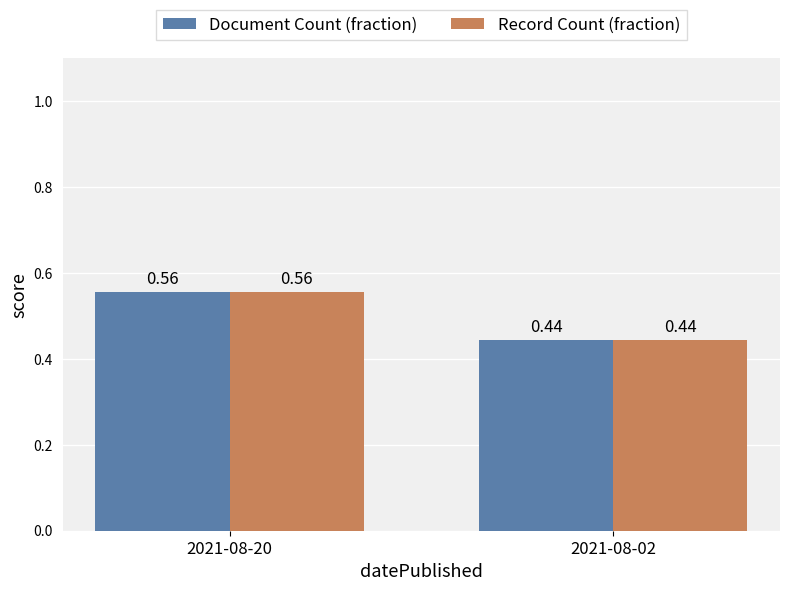

Is the value of Record Count (fraction) at 2021-08-20 greater than the value of Document Count (fraction) at 2021-08-02?

Yes